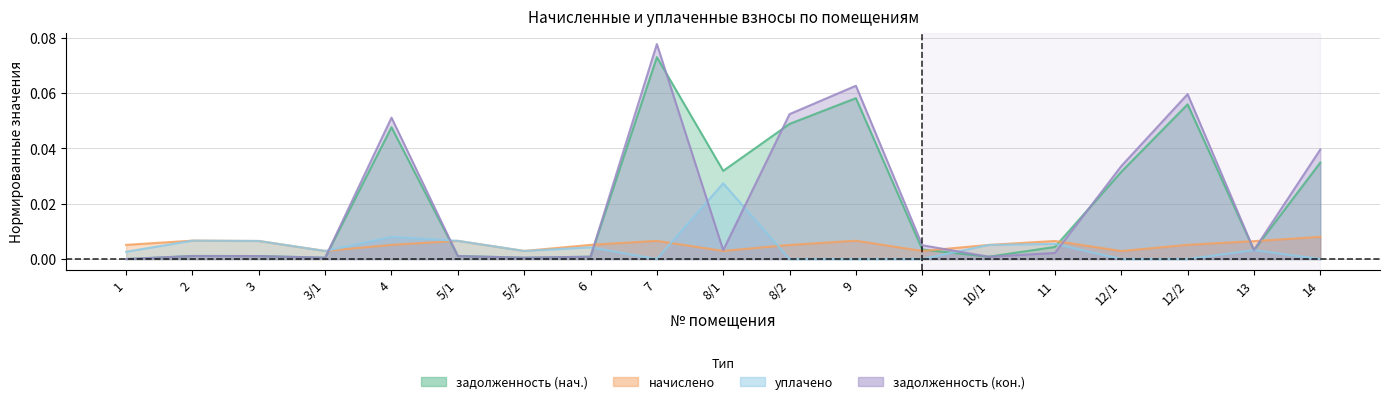

In задолженность (нач.), how many points are lower than both neighbors (excluding endpoints)?

5